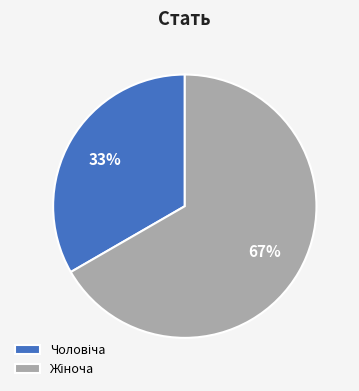

To the nearest percent, what is the average slice percentage?

50%